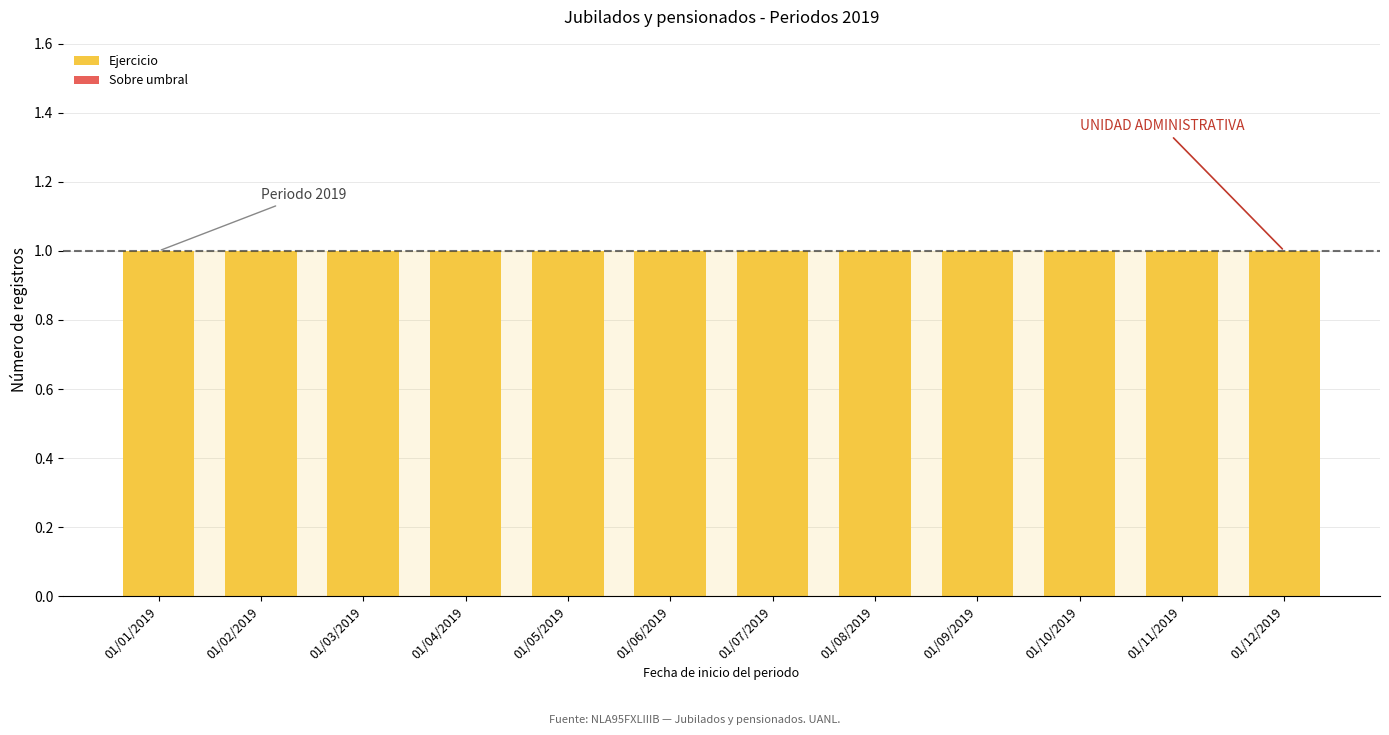

At how many categories does at least one series exceed 0?

12